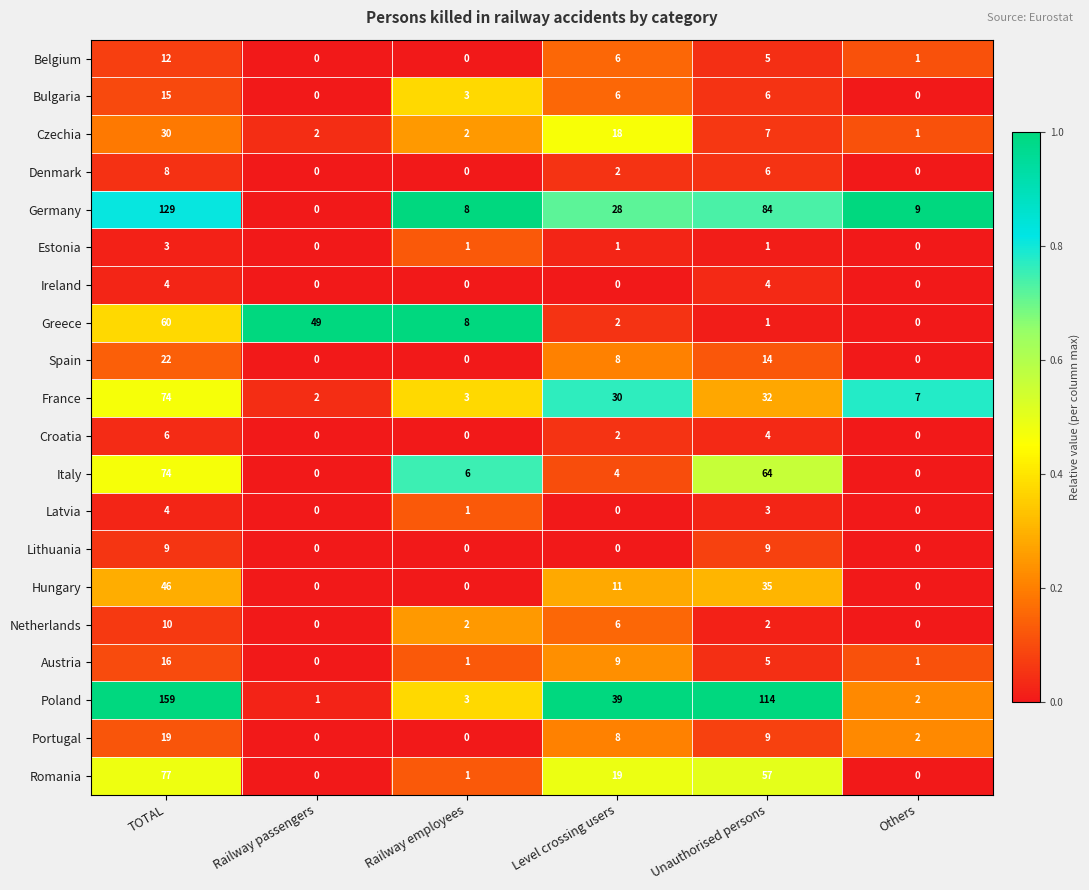

At which category is the sum across all series the highest?

TOTAL